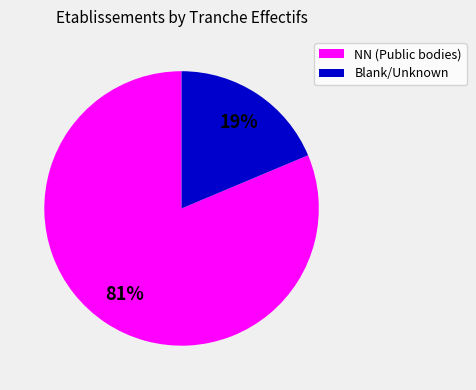

To the nearest percent, what is the average slice percentage?

50%